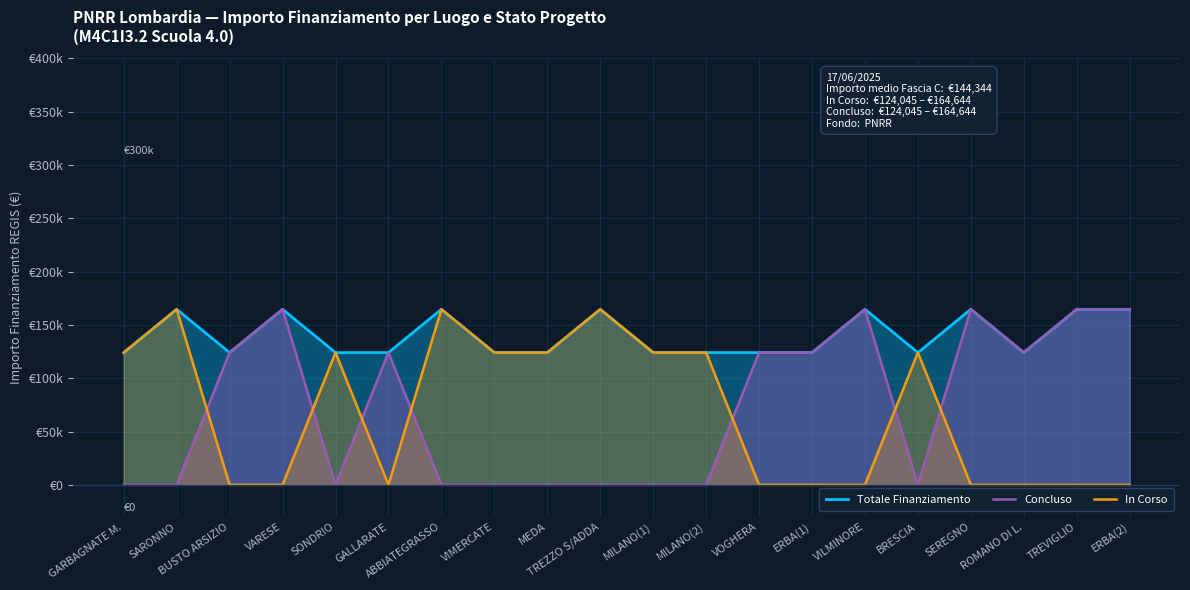

True or false: Concluso and In Corso cross at least once.

True